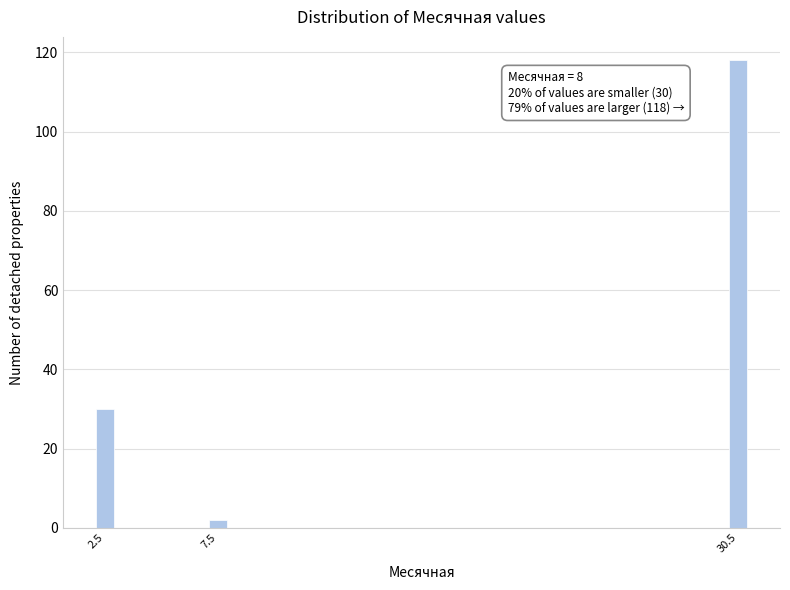

Reading left to right, what are all the values shown in this chart?

2.5=30	7.5=2	30.5=118